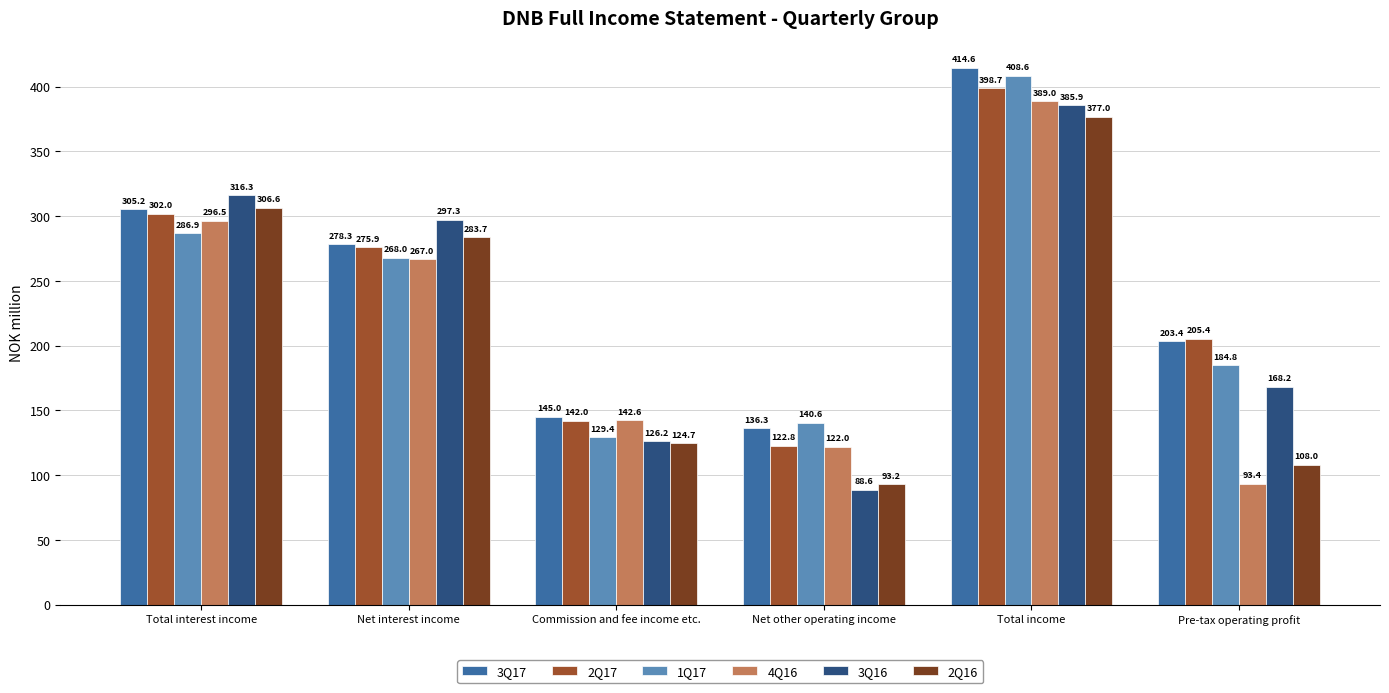

Reading left to right, transcribe all the data shown in this chart.

3Q17: 305.2	278.3	145.0	136.3	414.6	203.4
2Q17: 302.0	275.9	142.0	122.8	398.7	205.4
1Q17: 286.9	268.0	129.4	140.6	408.6	184.8
4Q16: 296.5	267.0	142.6	122.0	389.0	93.4
3Q16: 316.3	297.3	126.2	88.6	385.9	168.2
2Q16: 306.6	283.7	124.7	93.2	377.0	108.0